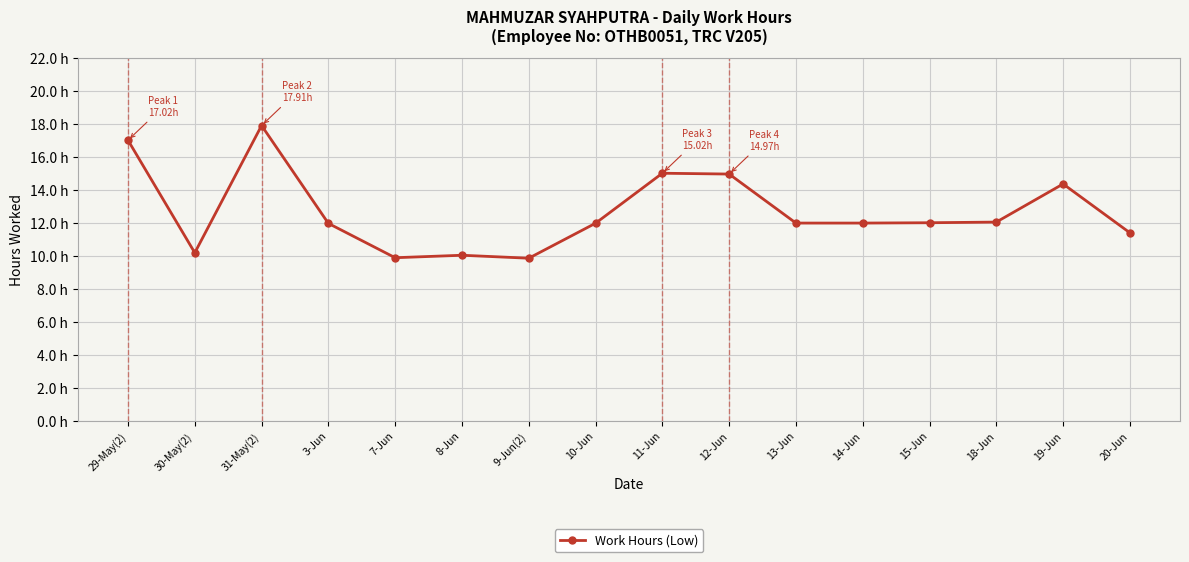

Does the chart have visible grid lines?

Yes